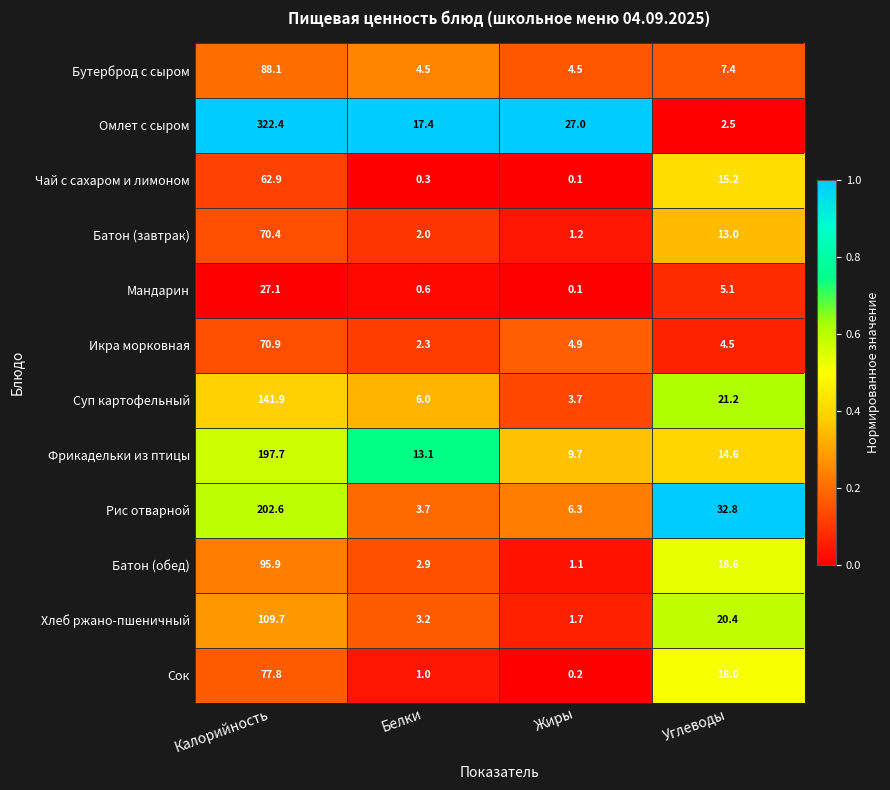

At Углеводы, list the series in order from smallest to largest.

Омлет с сыром, Икра морковная, Мандарин, Бутерброд с сыром, Батон (завтрак), Фрикадельки из птицы, Чай с сахаром и лимоном, Сок, Батон (обед), Хлеб ржано-пшеничный, Суп картофельный, Рис отварной